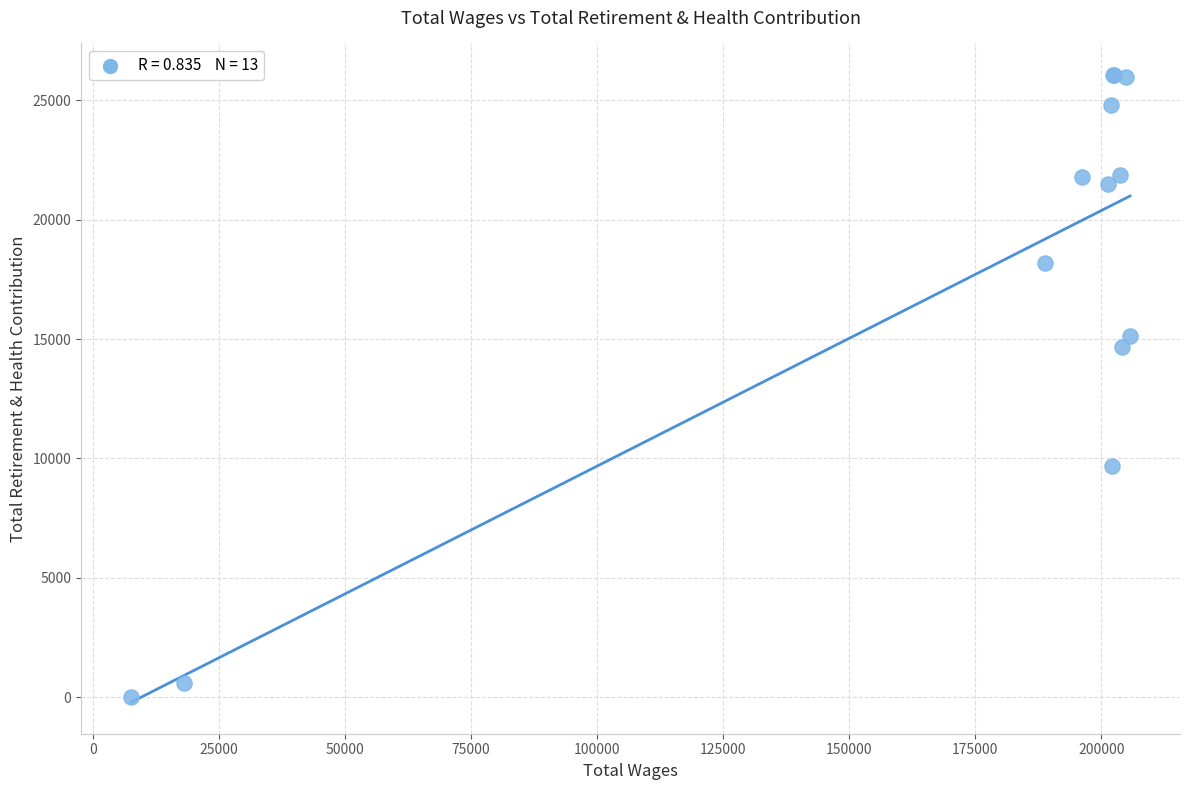

What Y value in the scatter plot is closest to 13036?

14680